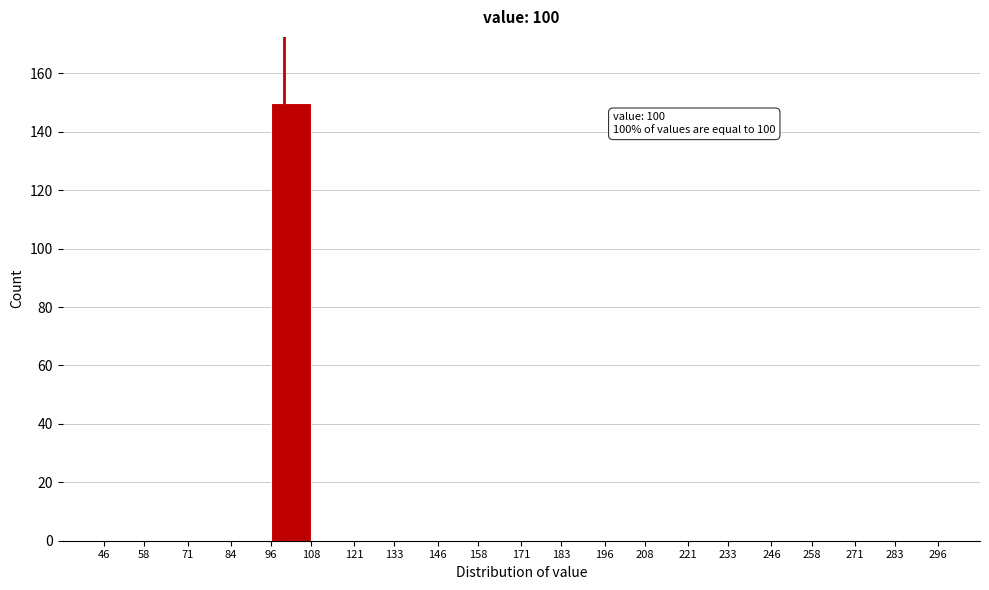

Over which range of the x-axis is the bar tallest?

96 to 108